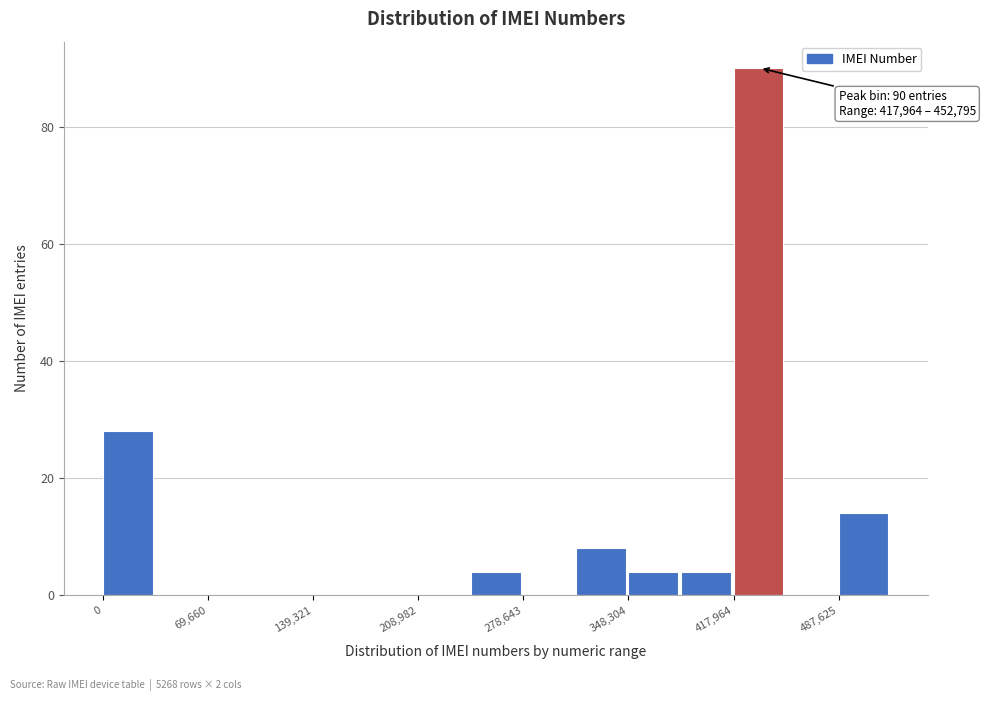

Read against the x-axis, roughly where is the centre of the tallest bar?

430000